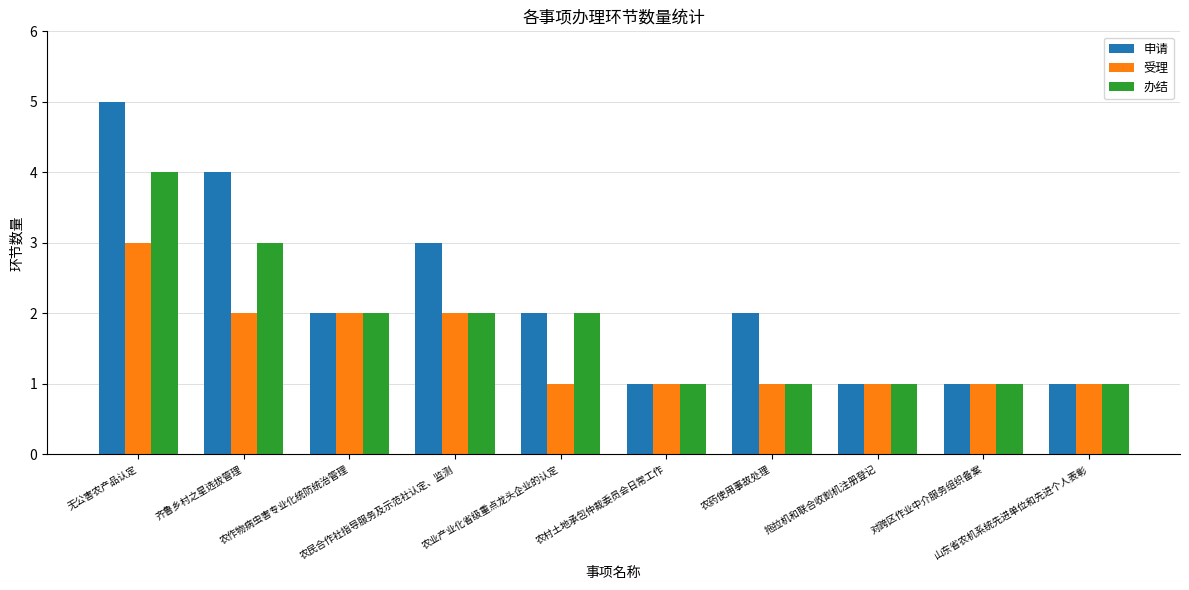

What is the sum of the 申请 values at 农作物病虫害专业化统防统治管理 and 无公害农产品认定?

7